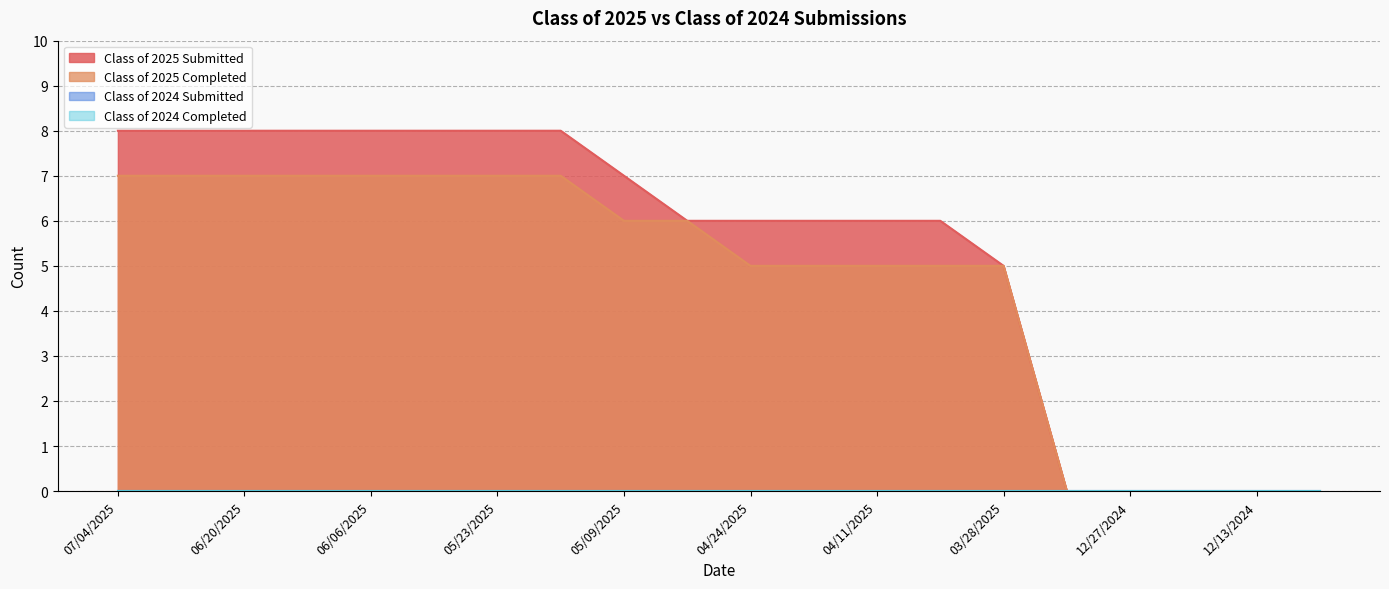

True or false: Class of 2025 Completed and Class of 2025 Submitted intersect in this chart.

False